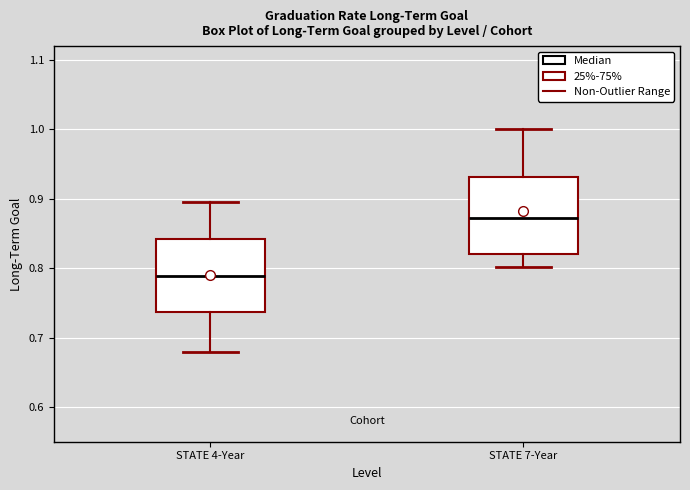

Reading left to right, read every box against the y-axis: the position of its median line, the range the box covers, and the ends of its whiskers. The values are not printed on the chart, so give them approximately, as read against the axis.

STATE 4-Year: median 0.79, box 0.74 to 0.84, whiskers 0.68 to 0.90
STATE 7-Year: median 0.87, box 0.82 to 0.93, whiskers 0.80 to 1.00